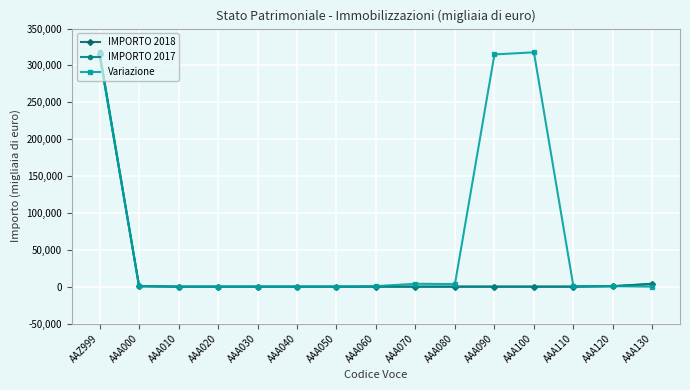

Is the value of IMPORTO 2018 at AAA110 greater than the value of Variazione at AAA090?

No